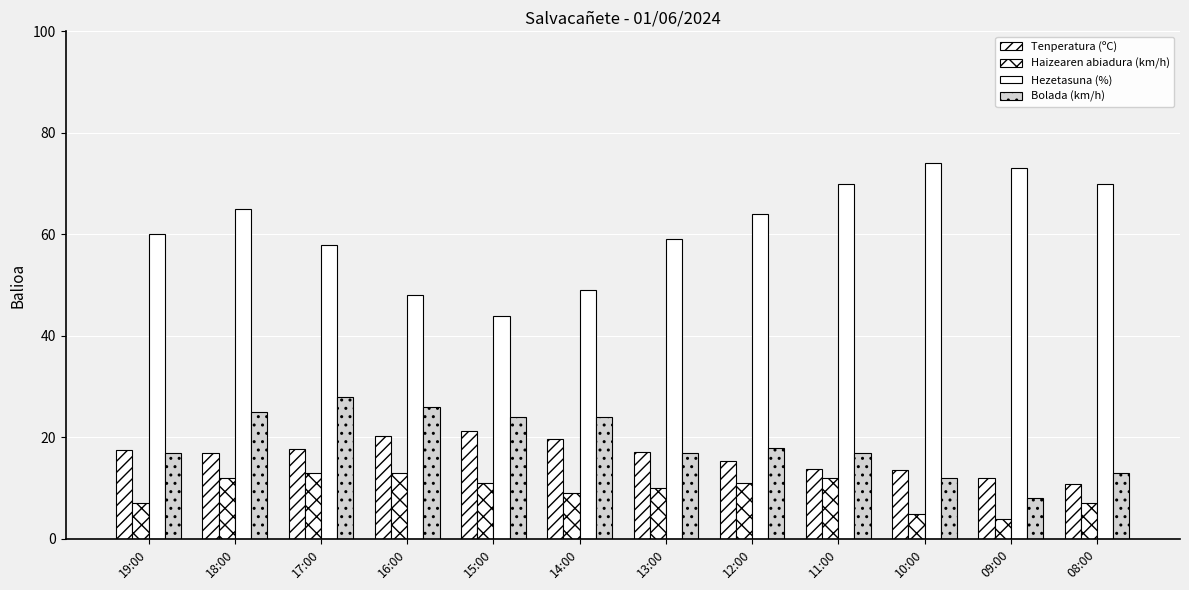

Reading left to right, extract all data points from this chart.

Tenperatura (ºC): 17.5	17.0	17.7	20.2	21.2	19.6	17.2	15.4	13.8	13.6	11.9	10.8
Haizearen abiadura (km/h): 7.0	12.0	13.0	13.0	11.0	9.0	10.0	11.0	12.0	5.0	4.0	7.0
Hezetasuna (%): 60.0	65.0	58.0	48.0	44.0	49.0	59.0	64.0	70.0	74.0	73.0	70.0
Bolada (km/h): 17.0	25.0	28.0	26.0	24.0	24.0	17.0	18.0	17.0	12.0	8.0	13.0